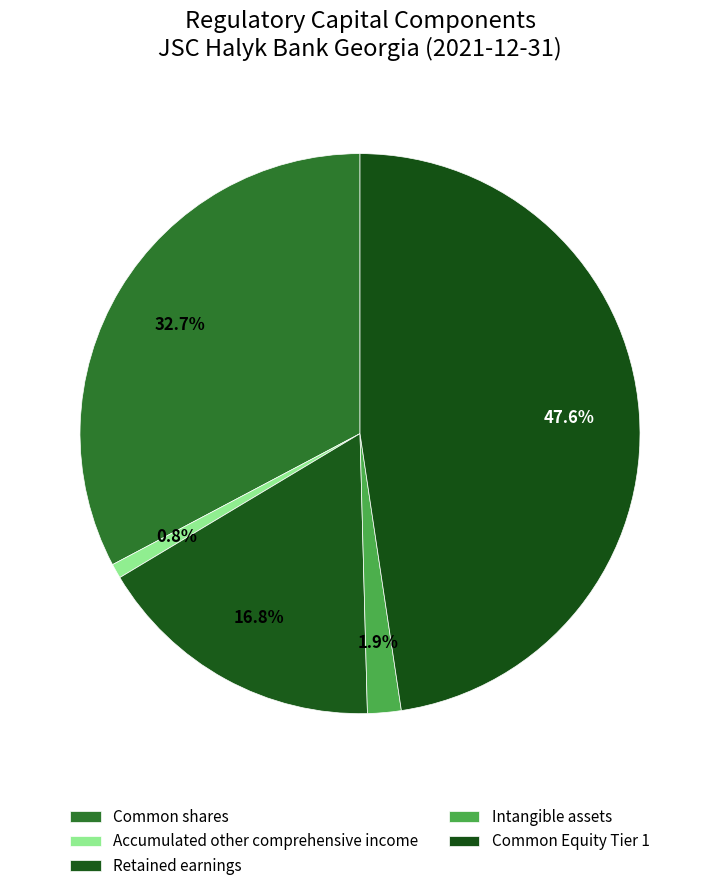

Which slice is the smallest?

Accumulated other comprehensive income